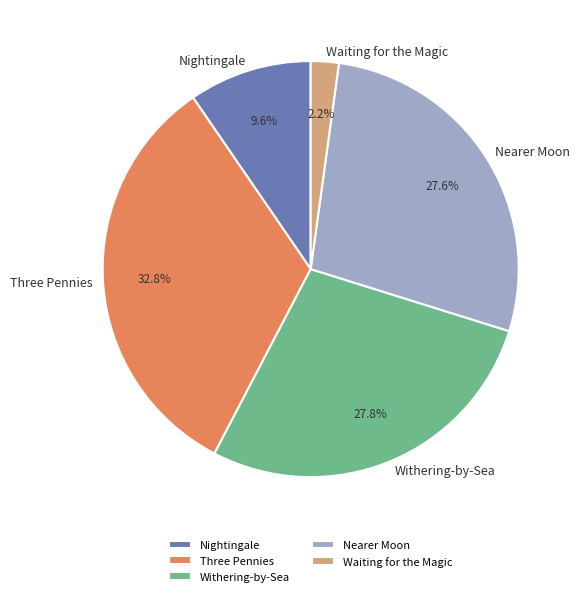

To the nearest percent, what is the combined percentage of Waiting for the Magic and Nearer Moon?

30%